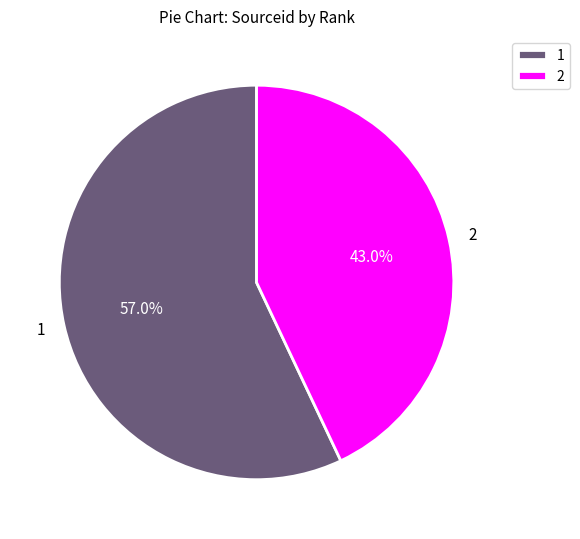

To the nearest percent, what is the difference between the largest and smallest slice percentages?

14%